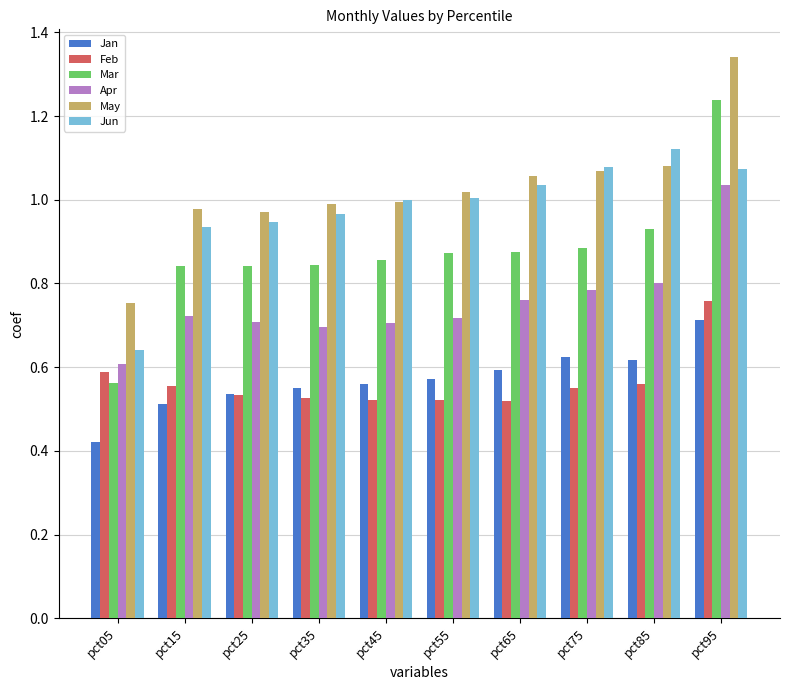

What is the sum of all Feb values?

5.6